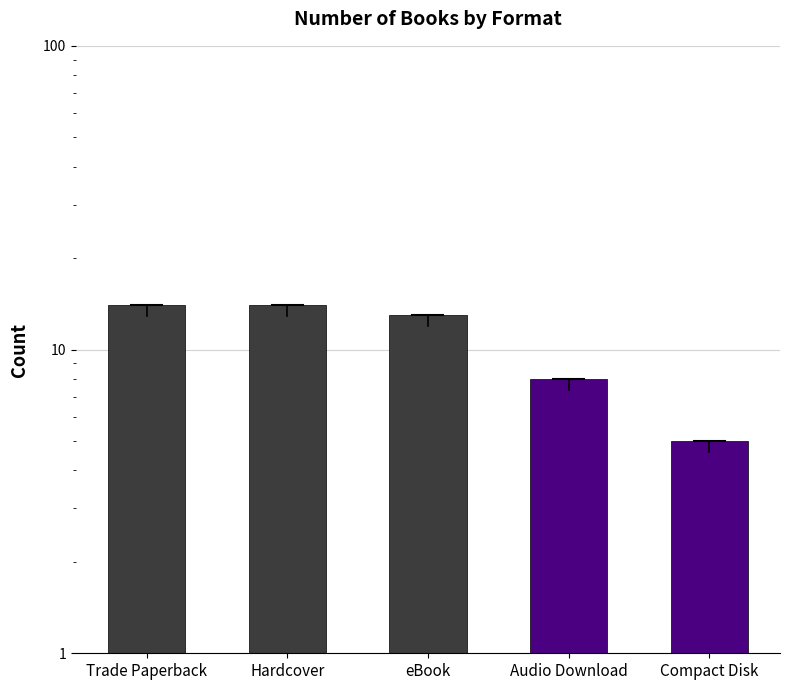

At which label is the value closest to 9?

Audio Download